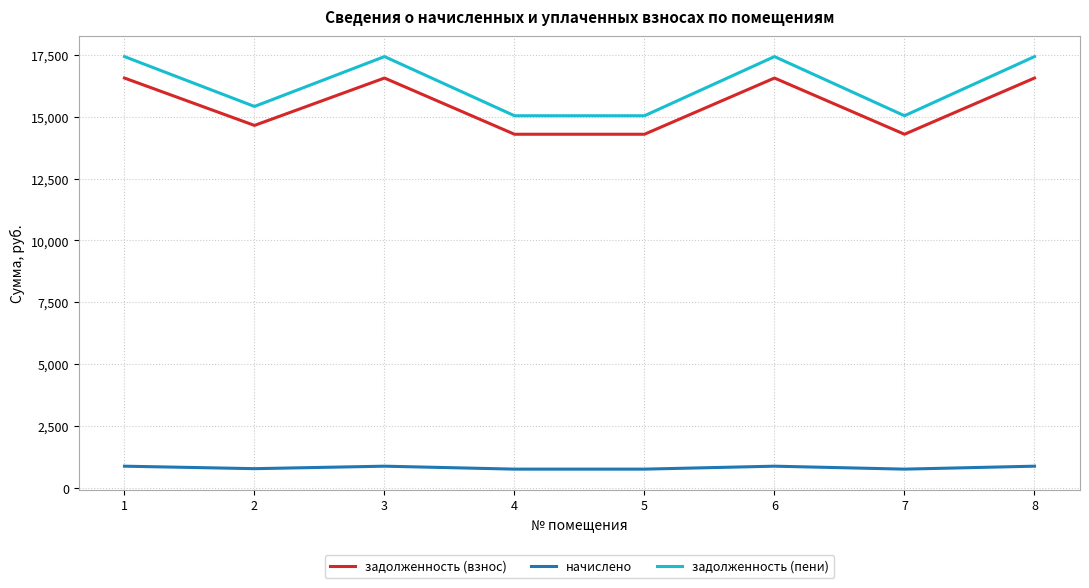

Which series has the widest spread of values?

задолженность (пени)